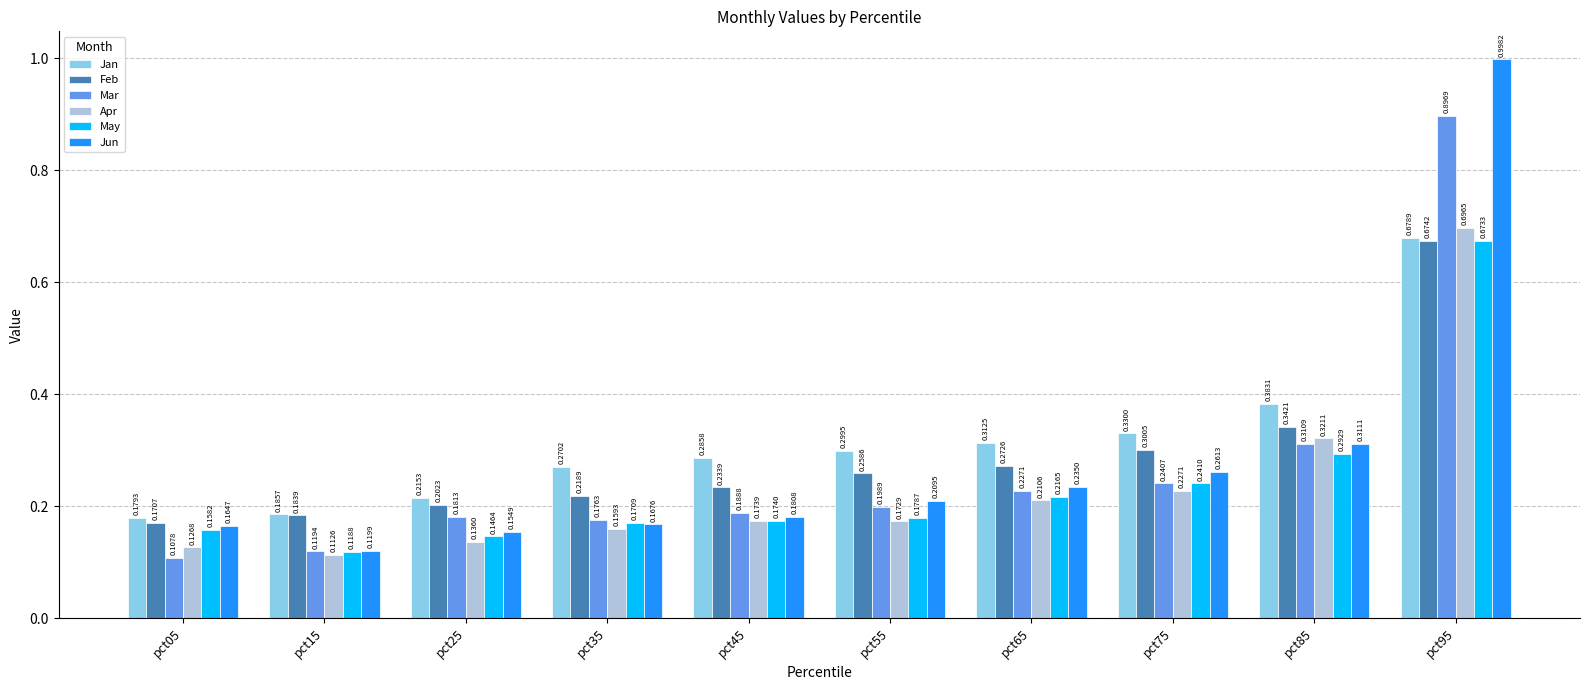

What is the highest value of the Mar series?

0.9